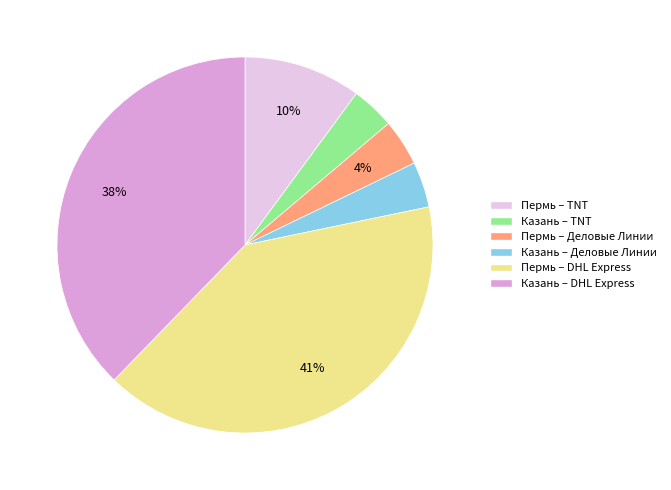

Does any single category account for the majority?

No